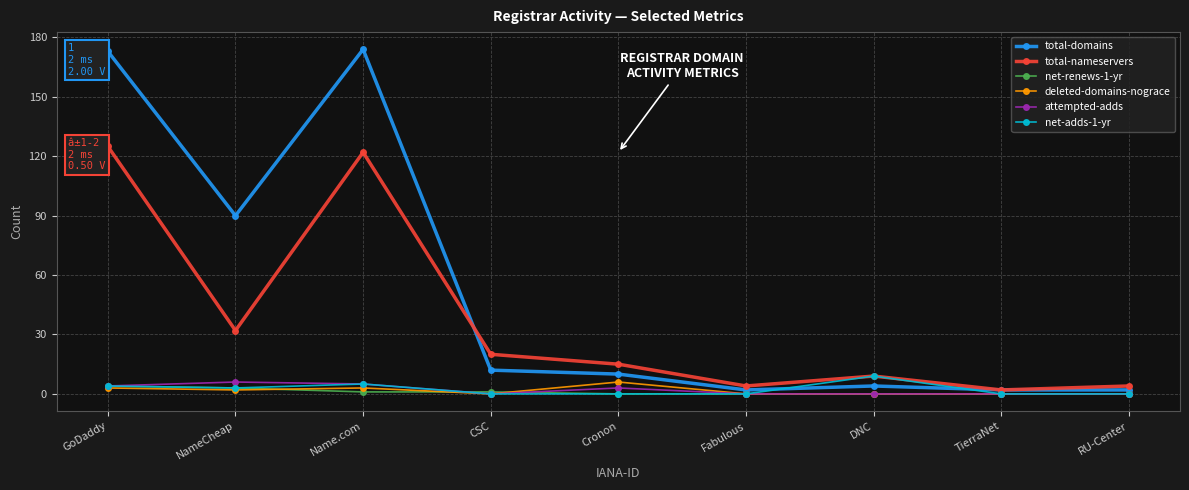

Which series has the widest spread of values?

total-domains